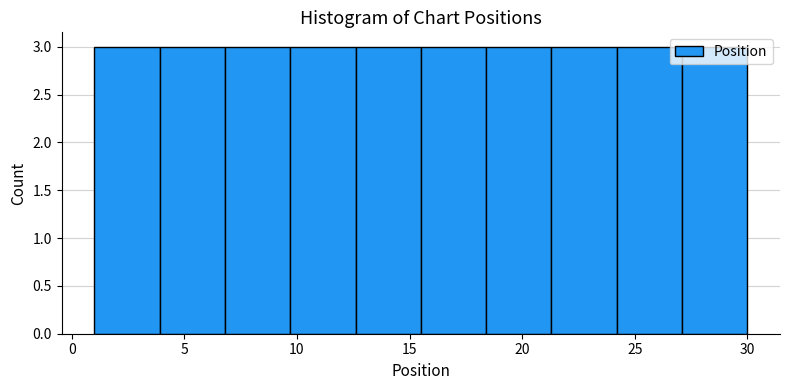

Reading left to right, list every bar in this chart as the range it spans on the x-axis followed by its height. Neither the bar edges nor the heights are printed on the chart, so give them approximately, as read against the axes.

1.0 to 3.9: 3
3.9 to 6.8: 3
6.8 to 9.7: 3
9.7 to 12.6: 3
12.6 to 15.5: 3
15.5 to 18.4: 3
18.4 to 21.3: 3
21.3 to 24.2: 3
24.2 to 27.1: 3
27.1 to 30.0: 3